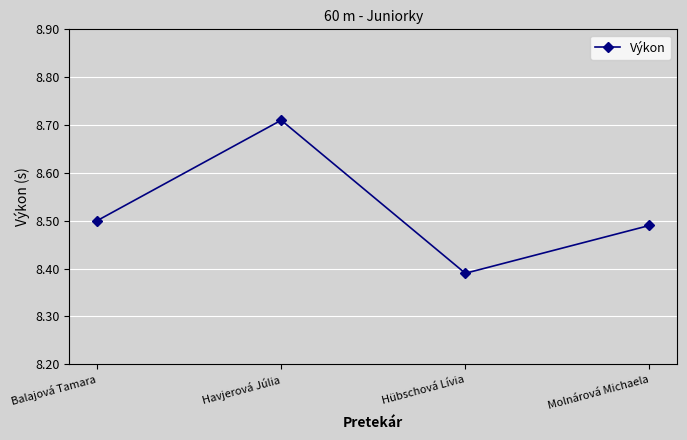

How many values are between 8 and 9?

4